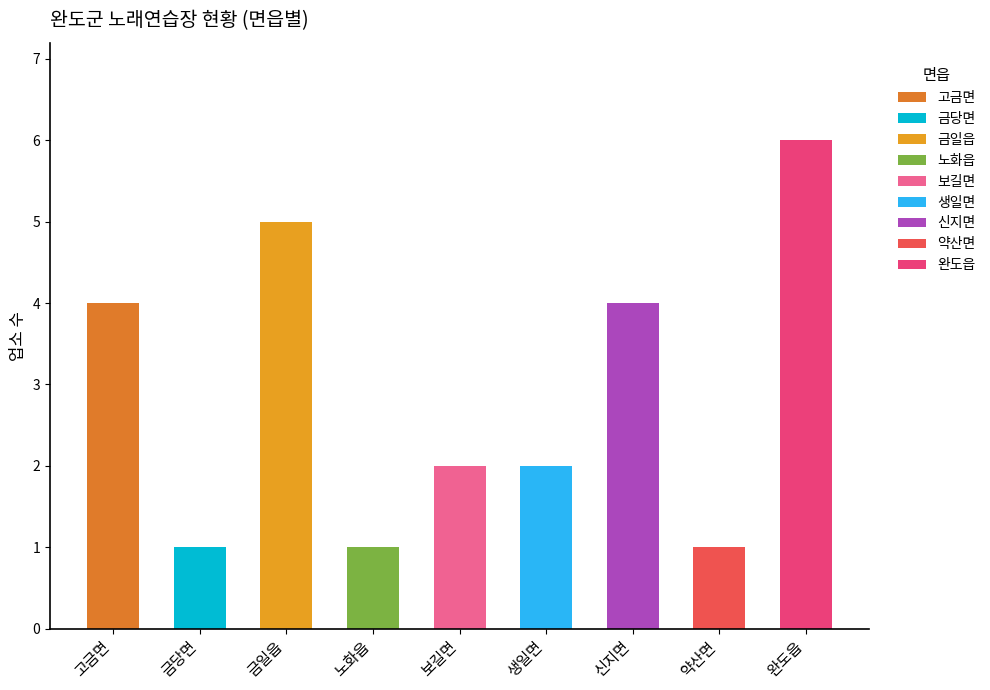

What is the sum of all values?

26